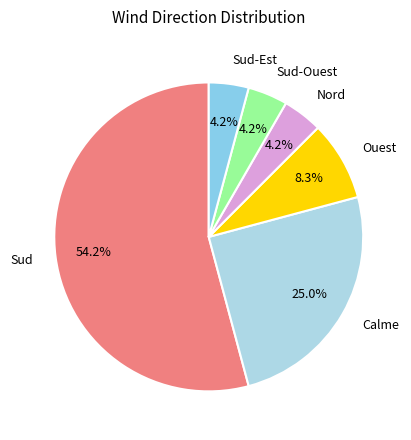

What percentage is the Nord slice, to the nearest percent?

4%